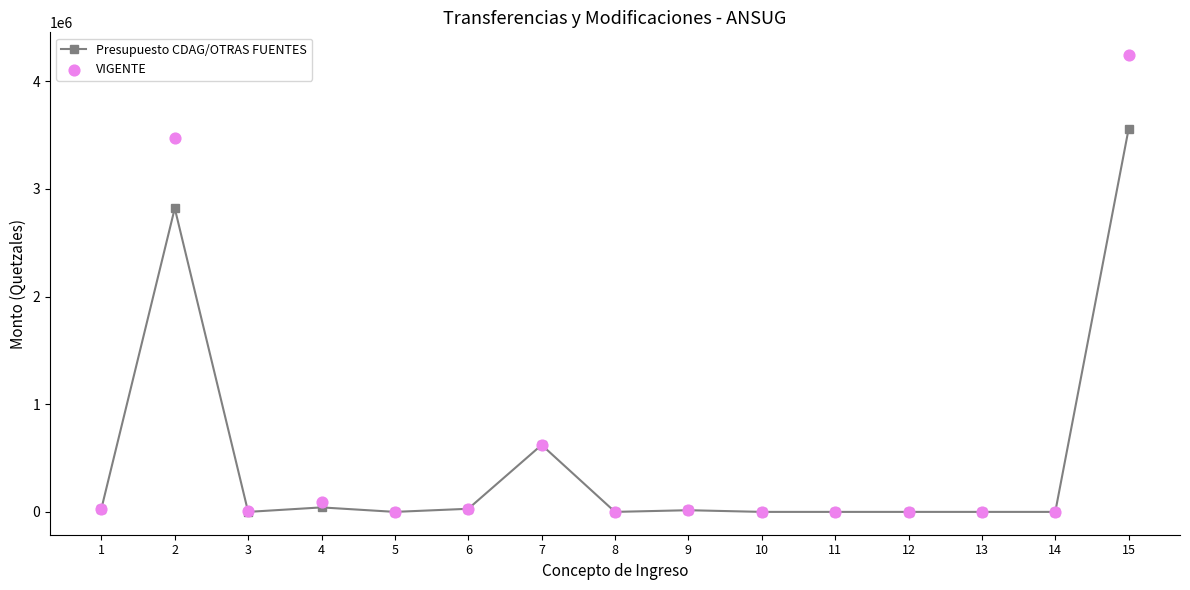

What is the total value across all series at 9?

31000.0